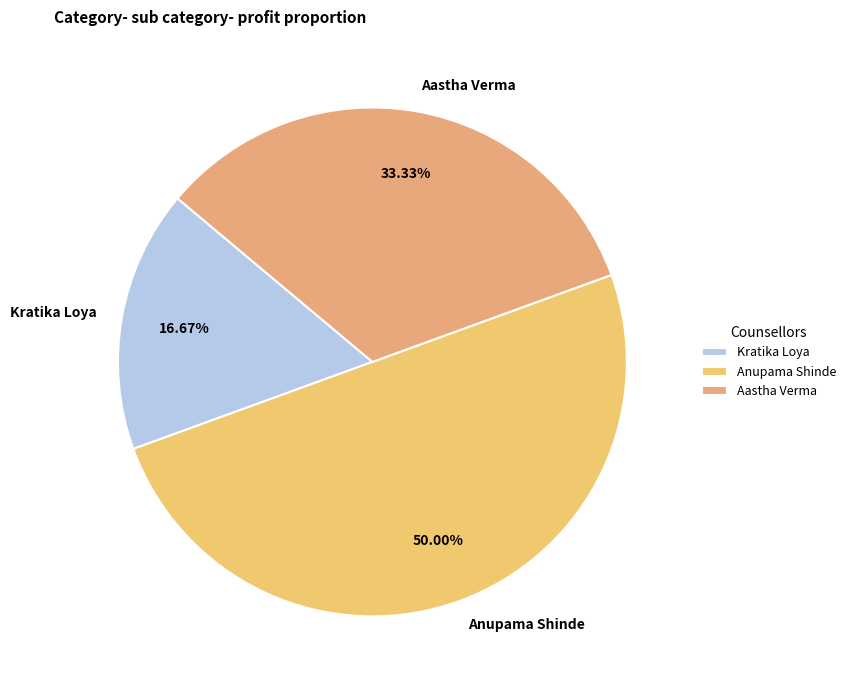

How many segments does this pie chart have?

3